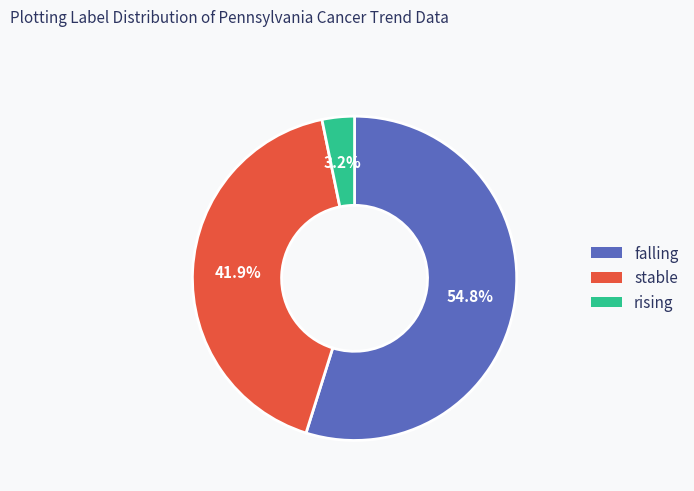

How much of the chart is everything except stable?

58.1%